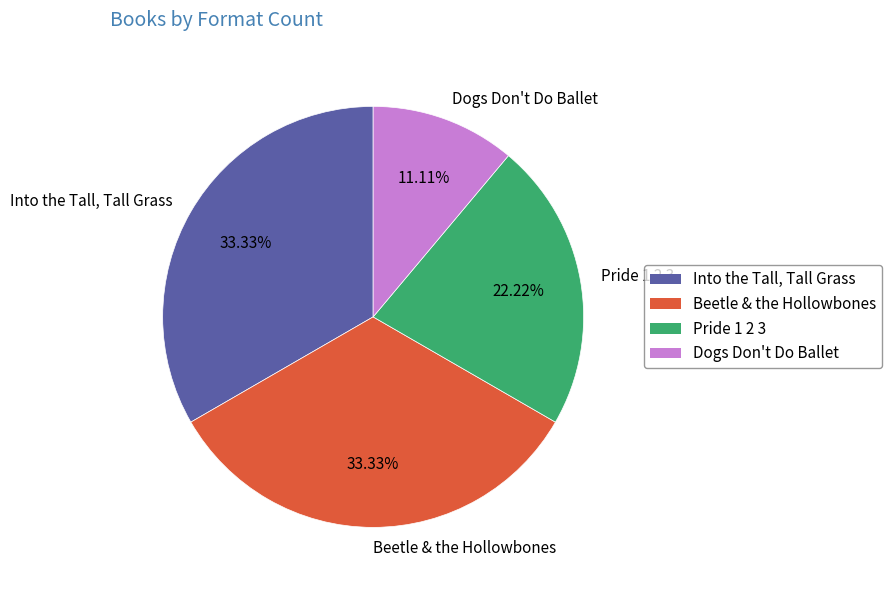

To the nearest percent, what is the difference between the Beetle & the Hollowbones and Dogs Don't Do Ballet slice percentages?

22%